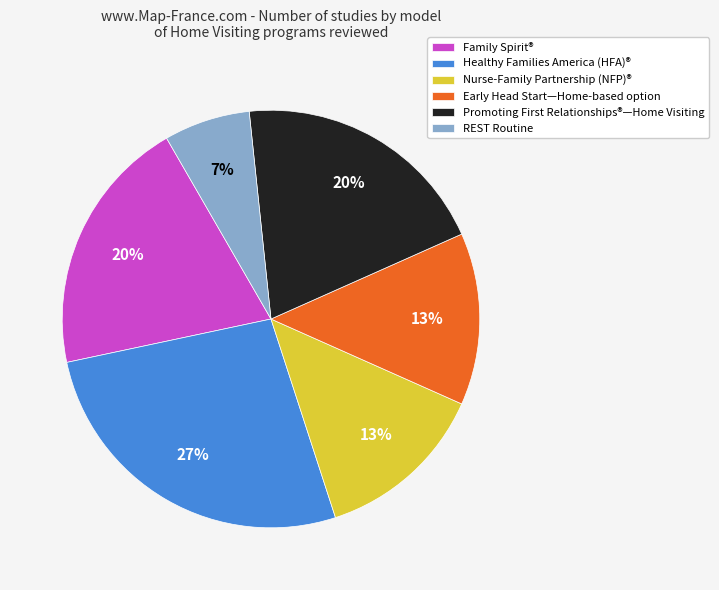

To the nearest percent, what portion does Early Head Start—Home-based option represent?

13%